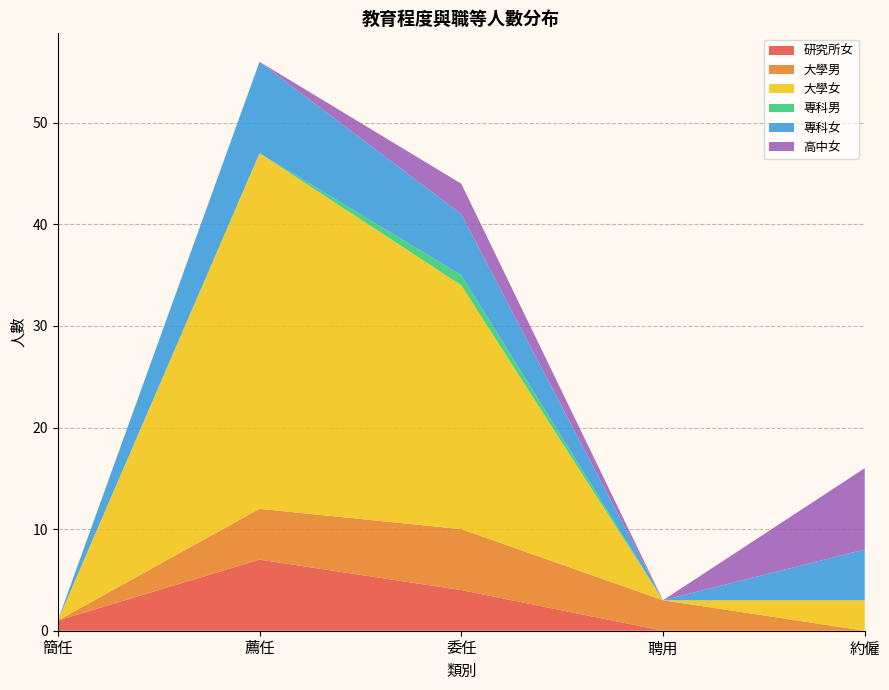

Reading left to right, extract all data points from this chart.

研究所女: 1	7	4	0	0
大學男: 0	5	6	3	0
大學女: 0	35	24	0	3
專科男: 0	0	1	0	0
專科女: 0	9	6	0	5
高中女: 0	0	3	0	8